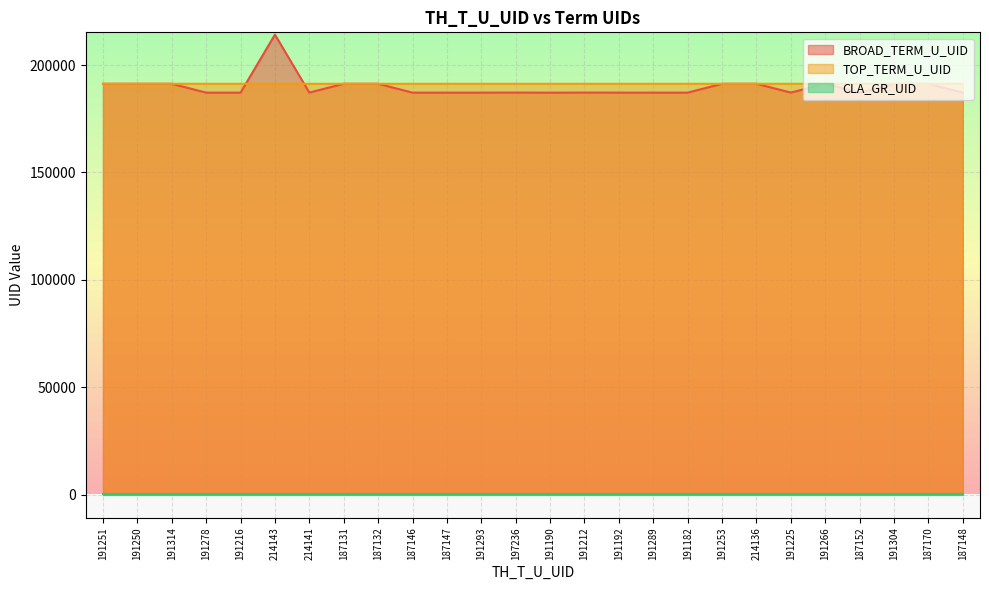

What is the value of the TOP_TERM_U_UID point at the 5th from the left?

191265